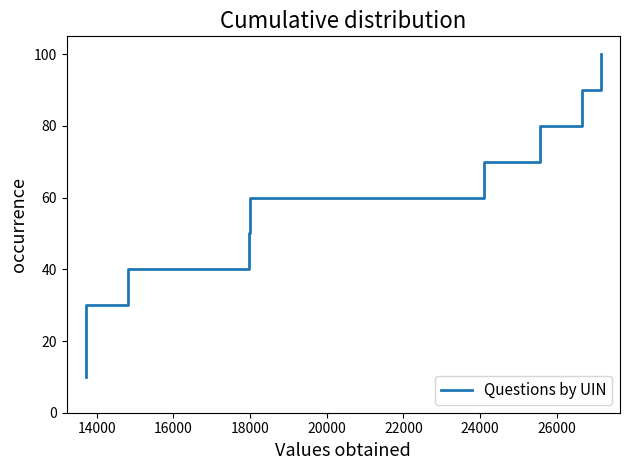

What is the difference between the maximum and minimum values?

90